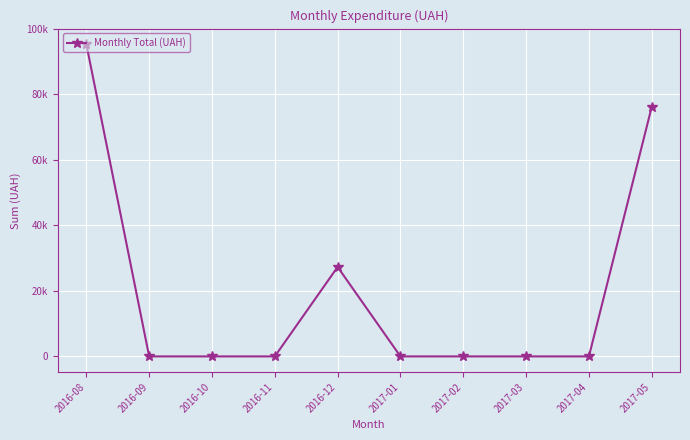

Which has a higher value, 2016-08 or 2017-03?

2016-08